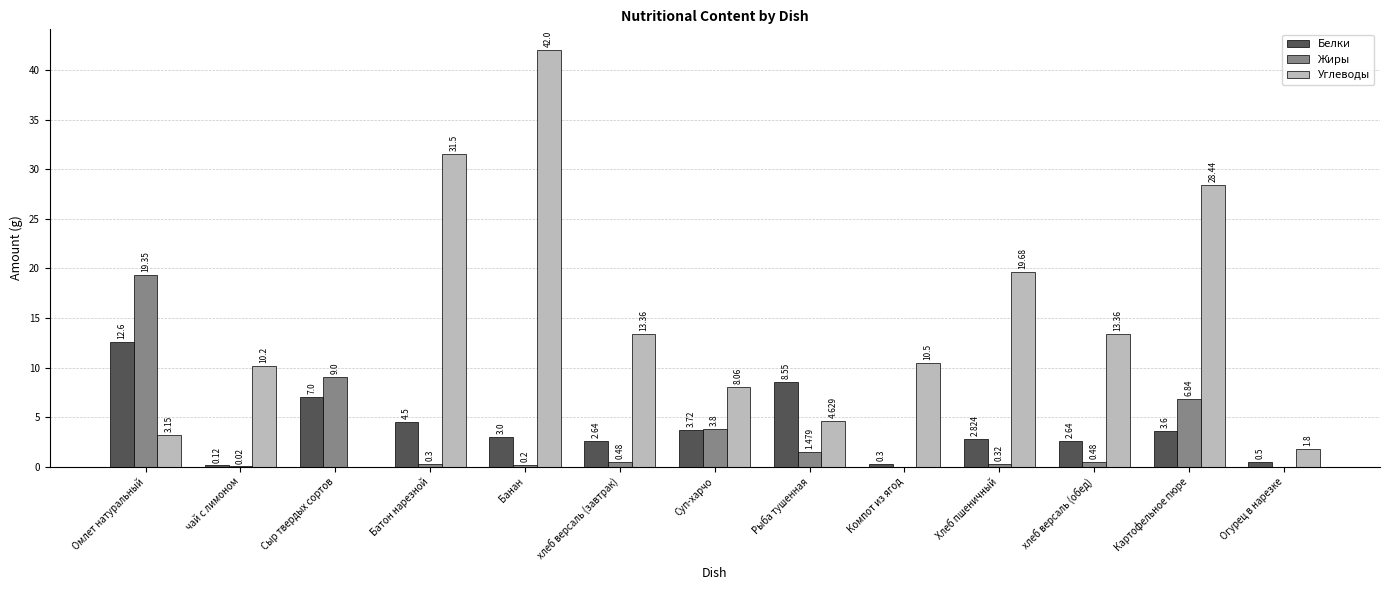

What is the difference between the Углеводы values at Омлет натуральный and хлеб версаль (завтрак)?

10.2